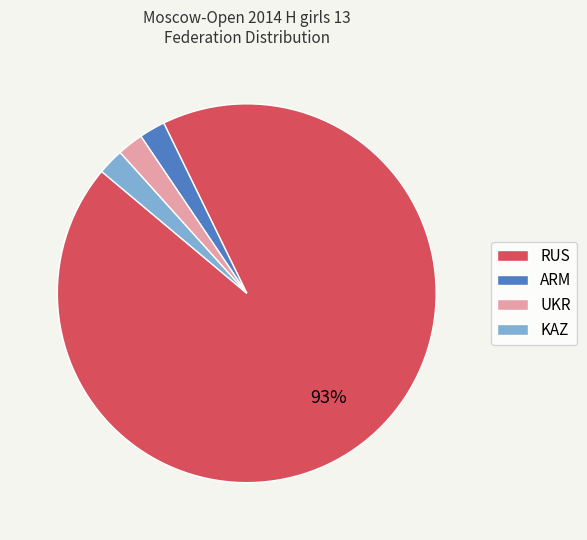

What is the majority slice?

RUS